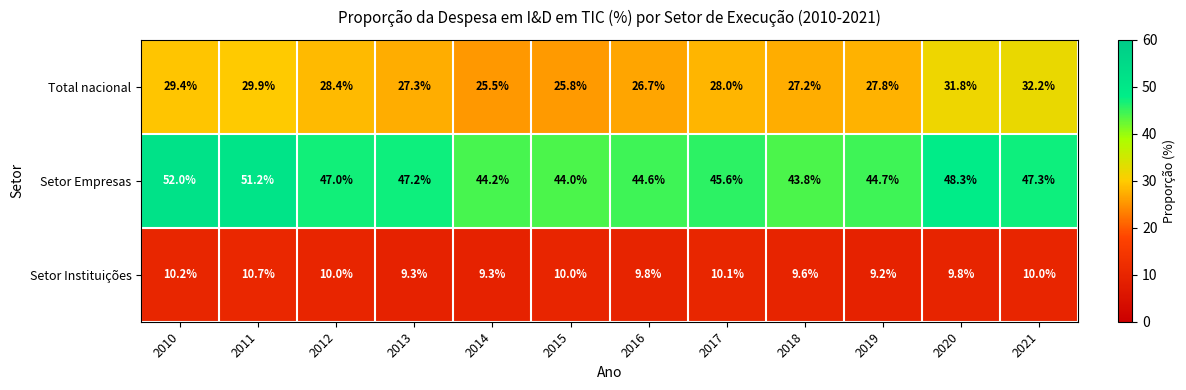

At 2018, list the series in order from largest to smallest.

Setor Empresas, Total nacional, Setor Instituições